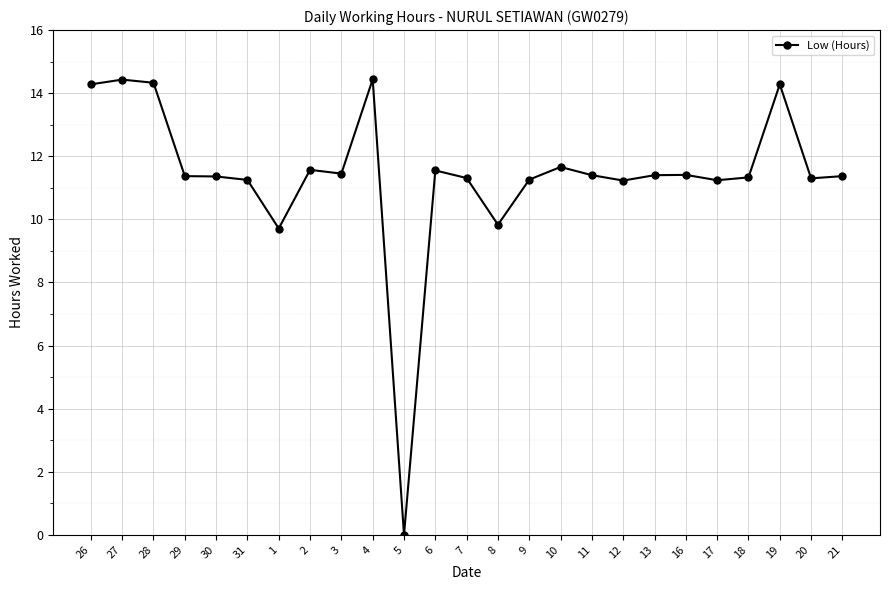

What is the approximate value at 21?

11.4